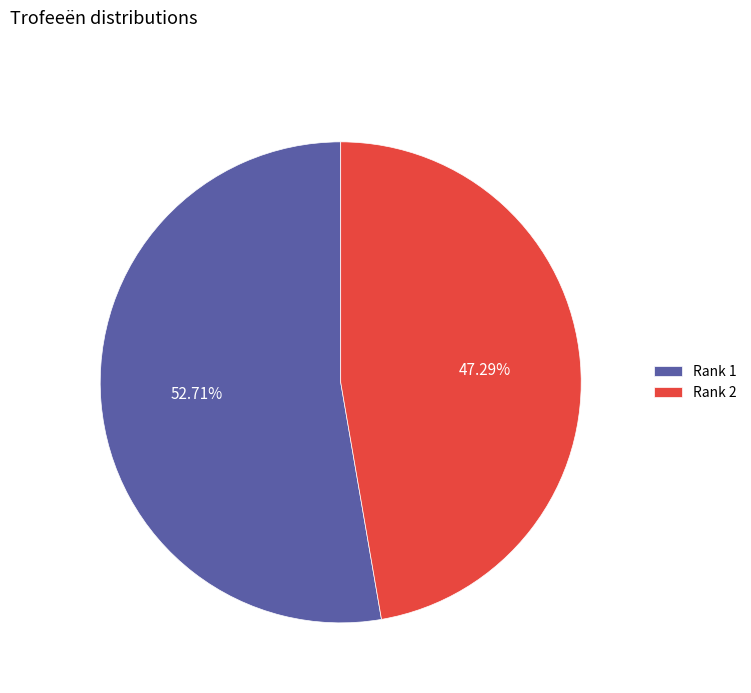

To the nearest percent, what is the average slice percentage?

50%